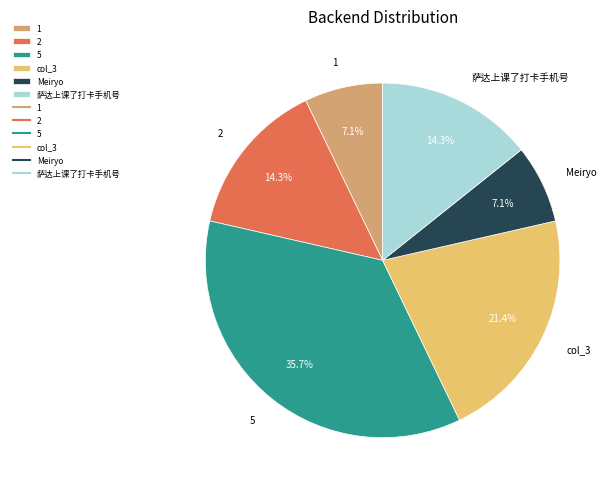

Which category has the biggest portion of the pie?

5